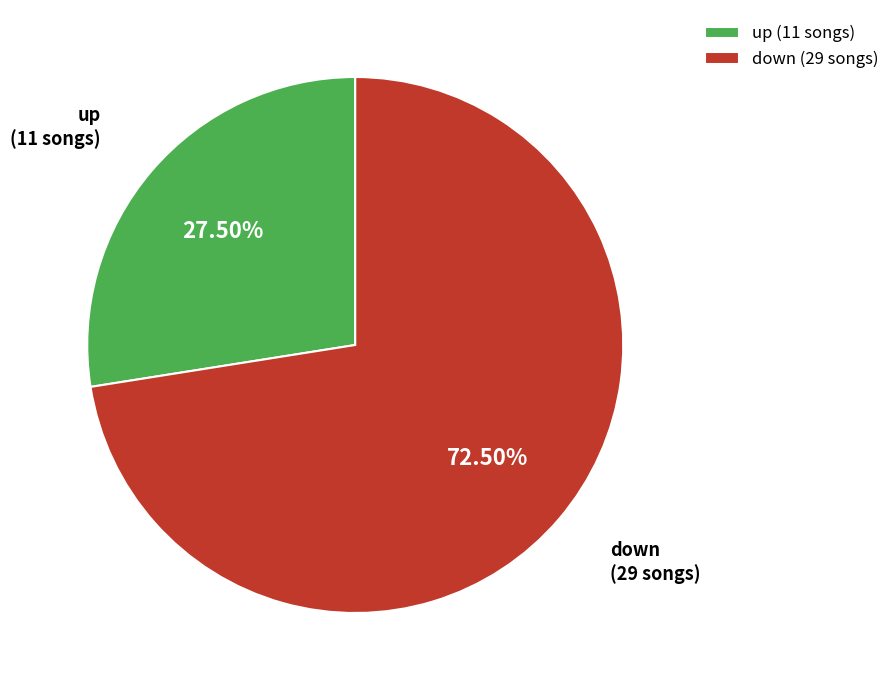

How many slices are in this pie chart?

2